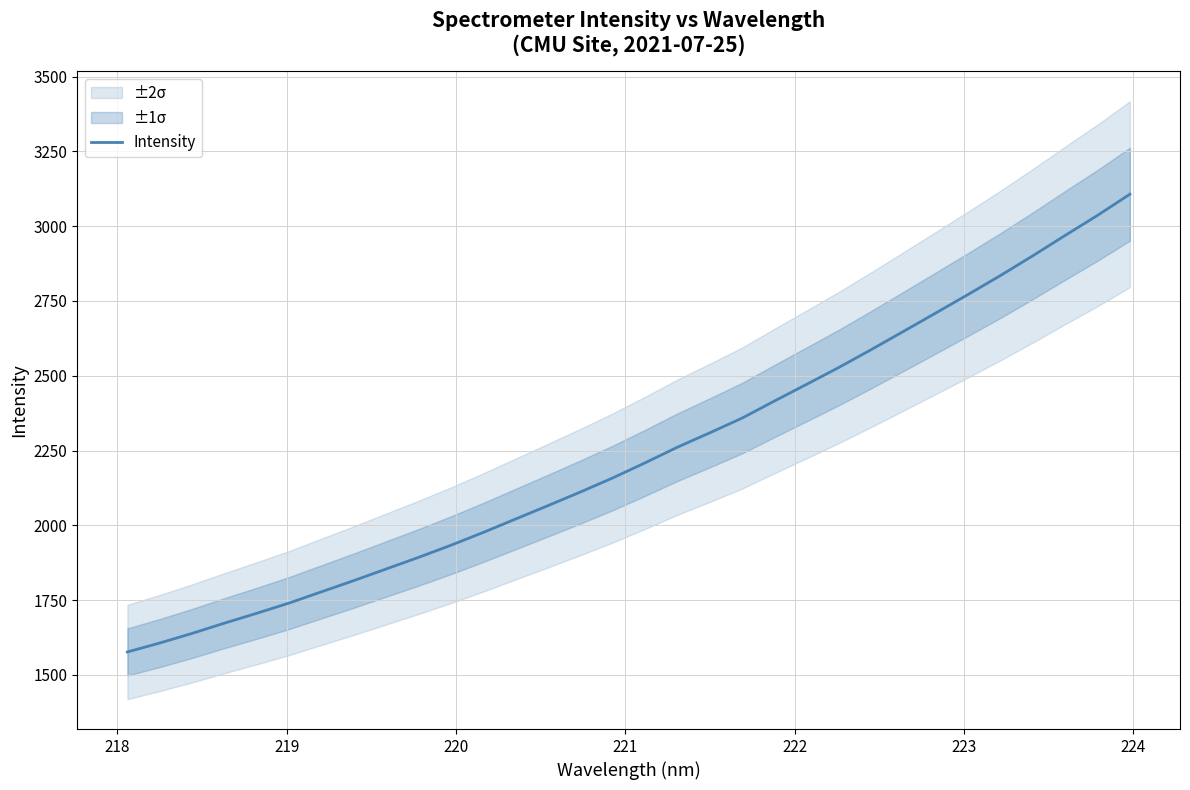

What is the average value?

2239.9